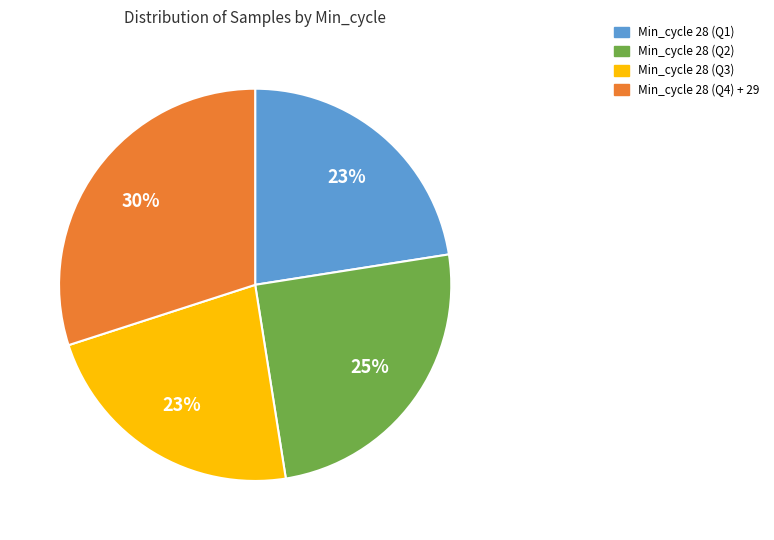

Is there a majority slice in this chart?

No